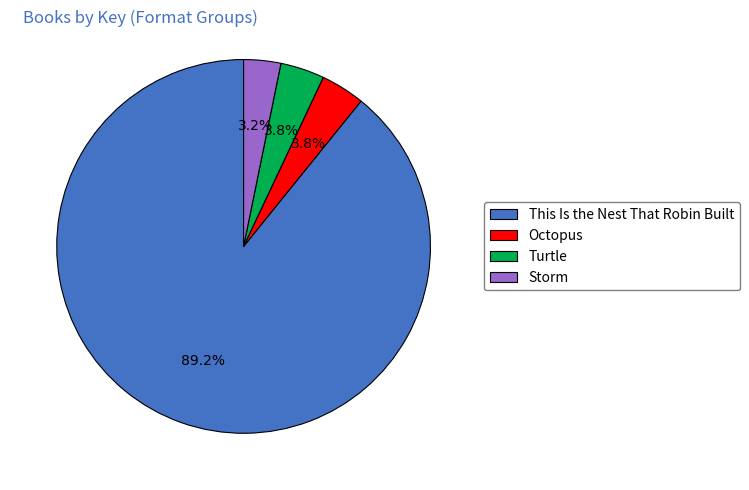

Which has a higher value, This Is the Nest That Robin Built or Turtle?

This Is the Nest That Robin Built